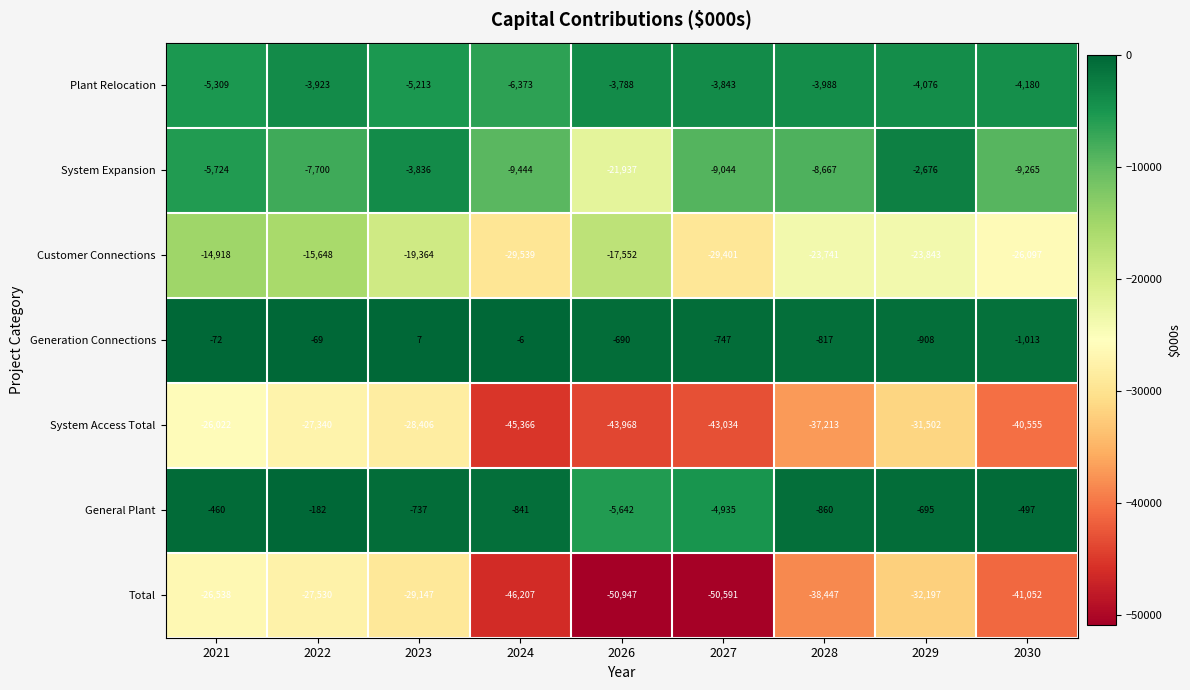

At which category does the chart reach its peak across all series?

2023